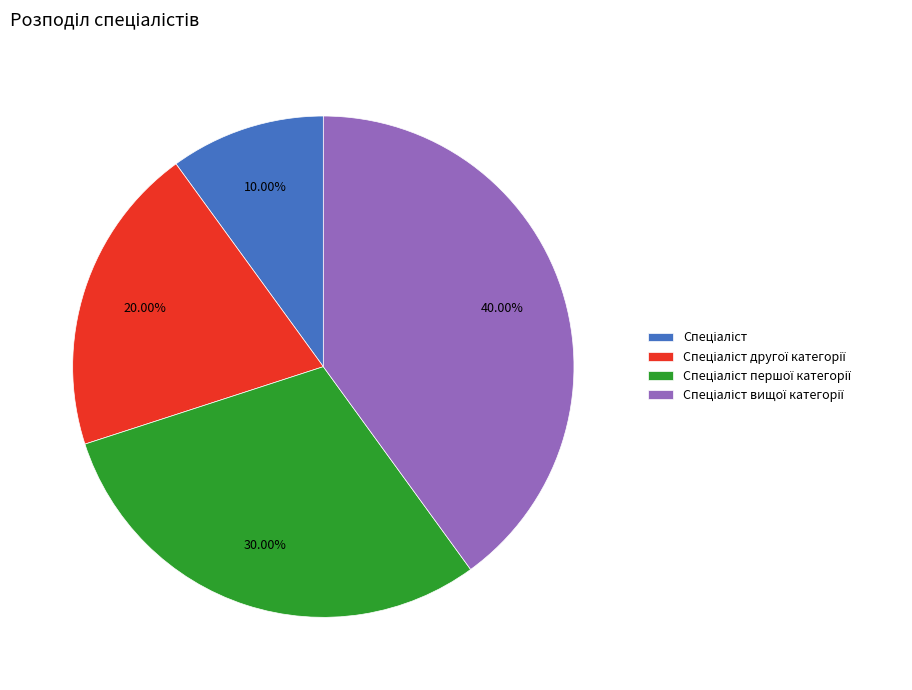

Is there a majority slice in this chart?

No